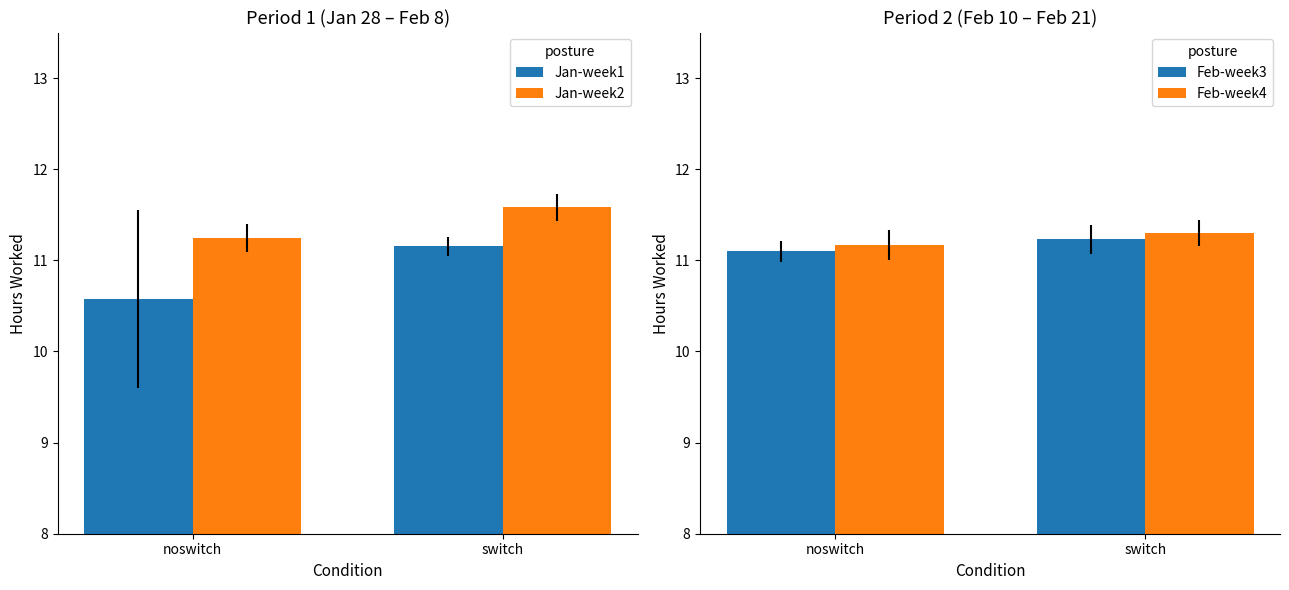

Which has a higher value, noswitch or switch?

switch